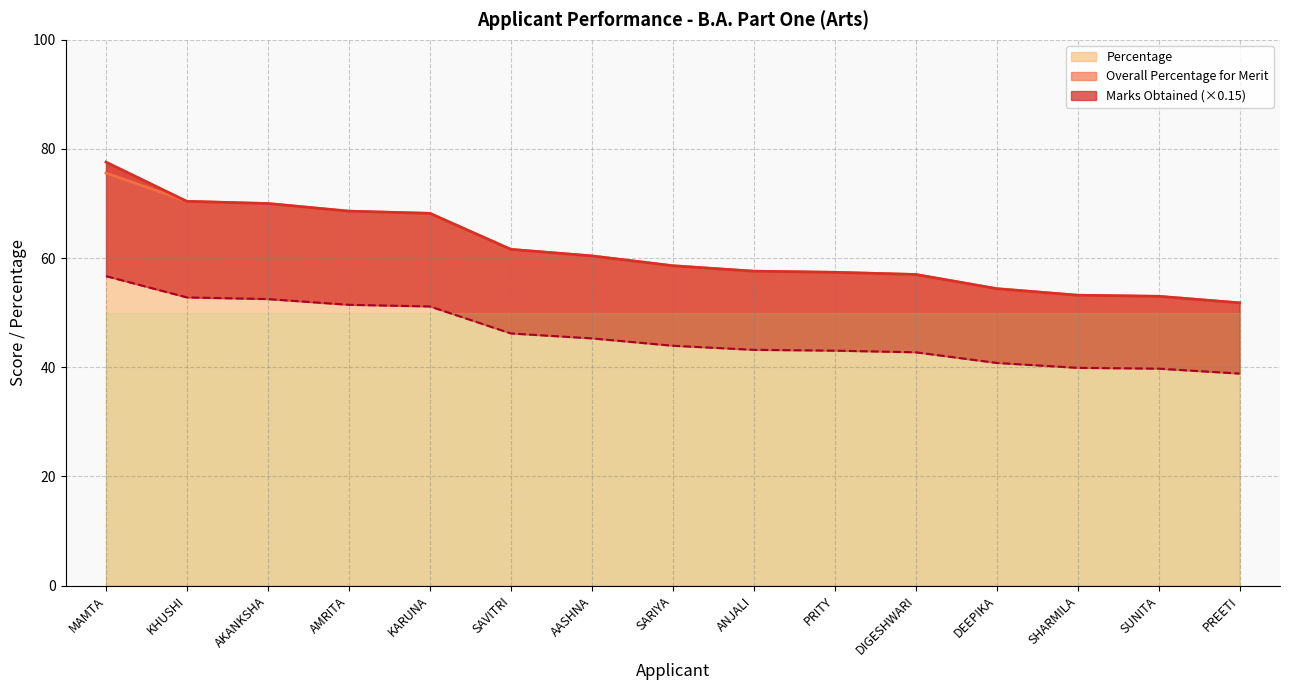

Count the number of data series in this chart.

3